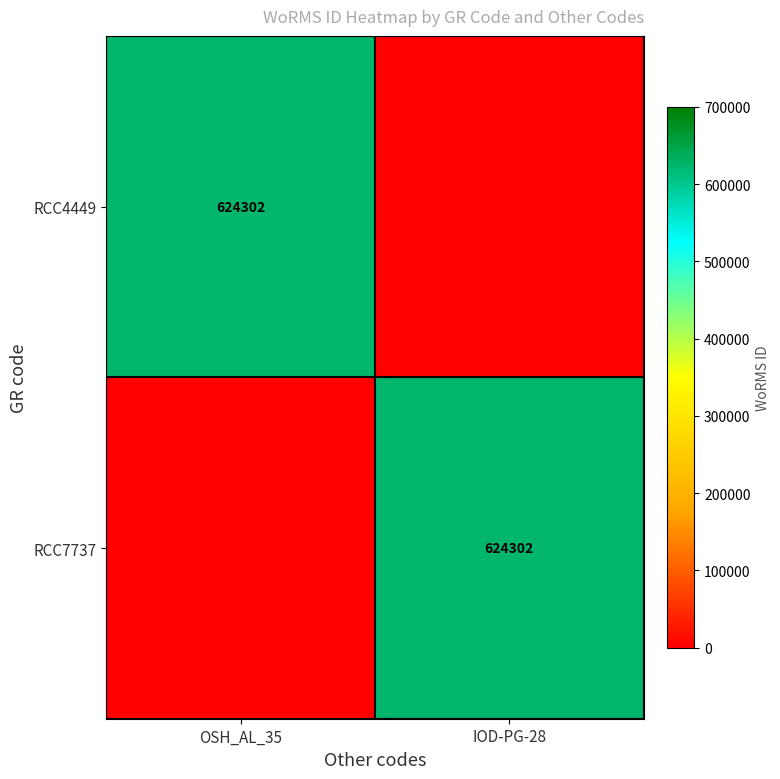

True or false: RCC7737 has a value of 268422 at IOD-PG-28.

False